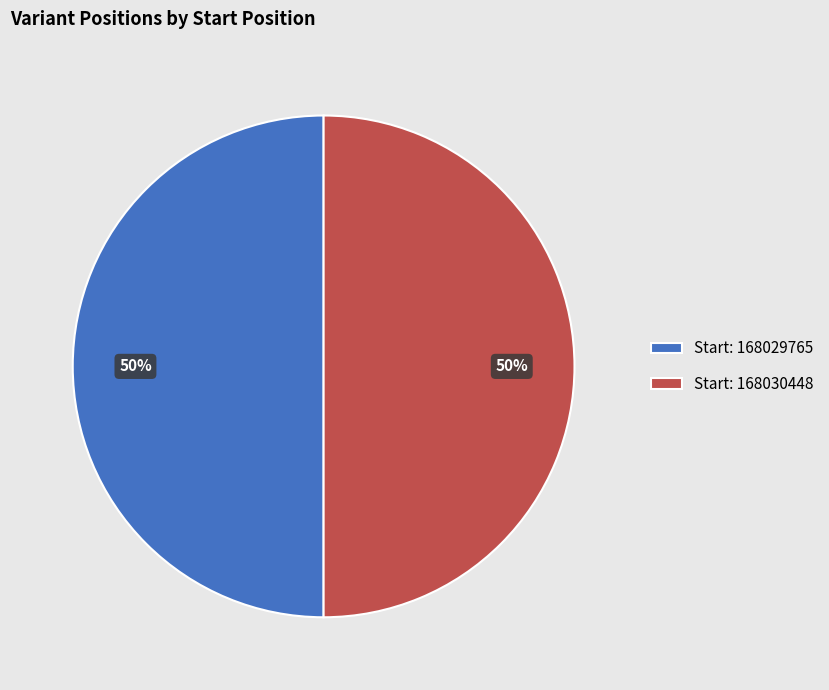

How many slices are in this pie chart?

2